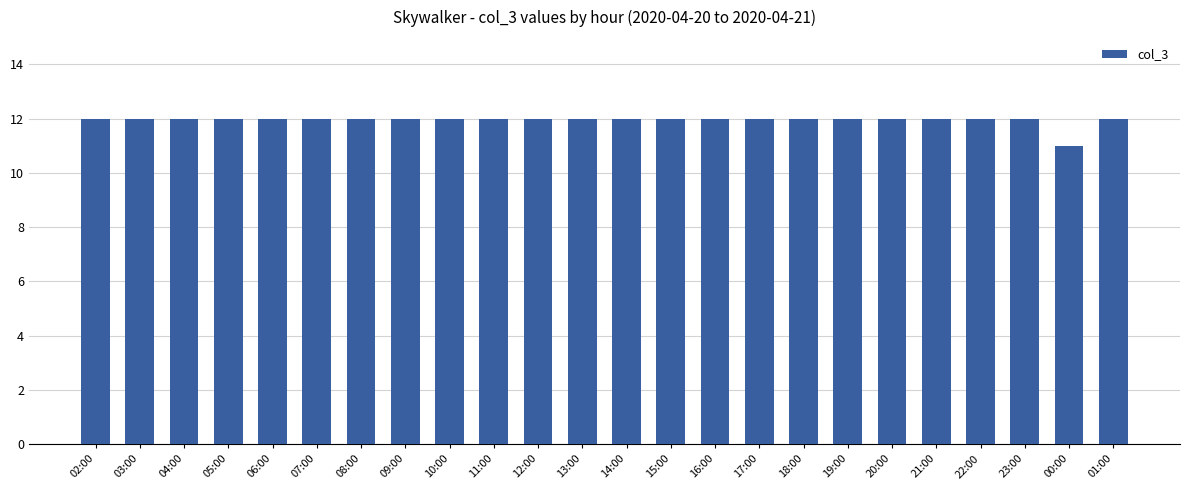

Count the values in the range 12 to 13.

23